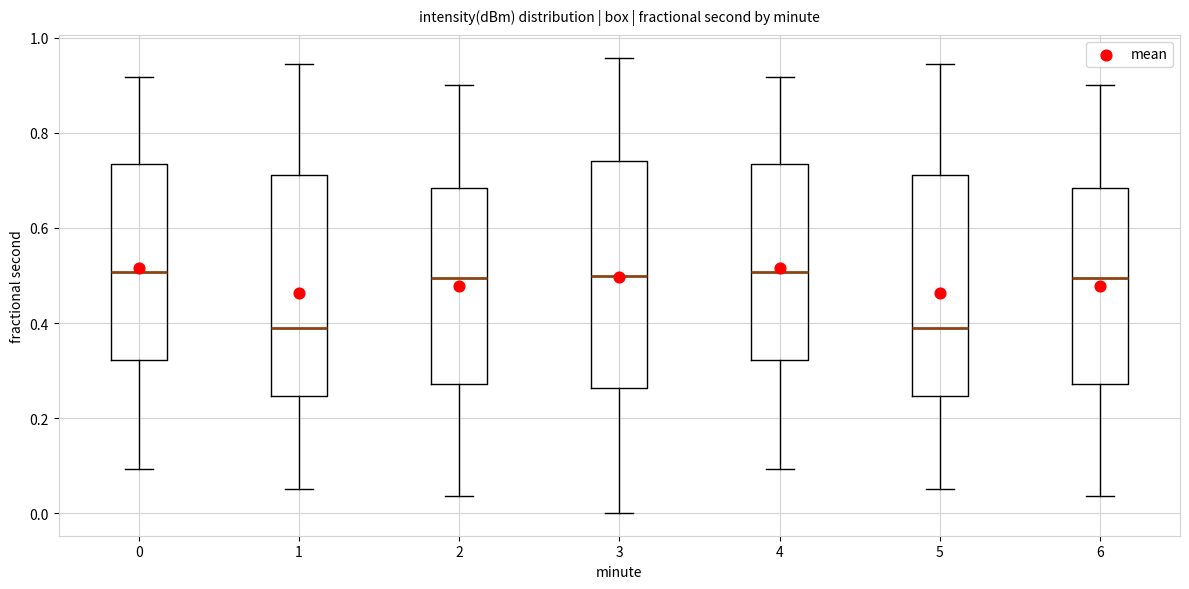

Reading left to right, transcribe this box plot: for each box, give where its median line is, the range the box spans, and where its two whiskers end, as read against the y-axis. The values are not printed on the chart, so give them approximately, as read against the axis.

0: median 0.50, box 0.32 to 0.74, whiskers 0.10 to 0.92
1: median 0.38, box 0.24 to 0.72, whiskers 0.06 to 0.94
2: median 0.50, box 0.28 to 0.68, whiskers 0.04 to 0.90
3: median 0.50, box 0.26 to 0.74, whiskers 0.00 to 0.96
4: median 0.50, box 0.32 to 0.74, whiskers 0.10 to 0.92
5: median 0.38, box 0.24 to 0.72, whiskers 0.06 to 0.94
6: median 0.50, box 0.28 to 0.68, whiskers 0.04 to 0.90